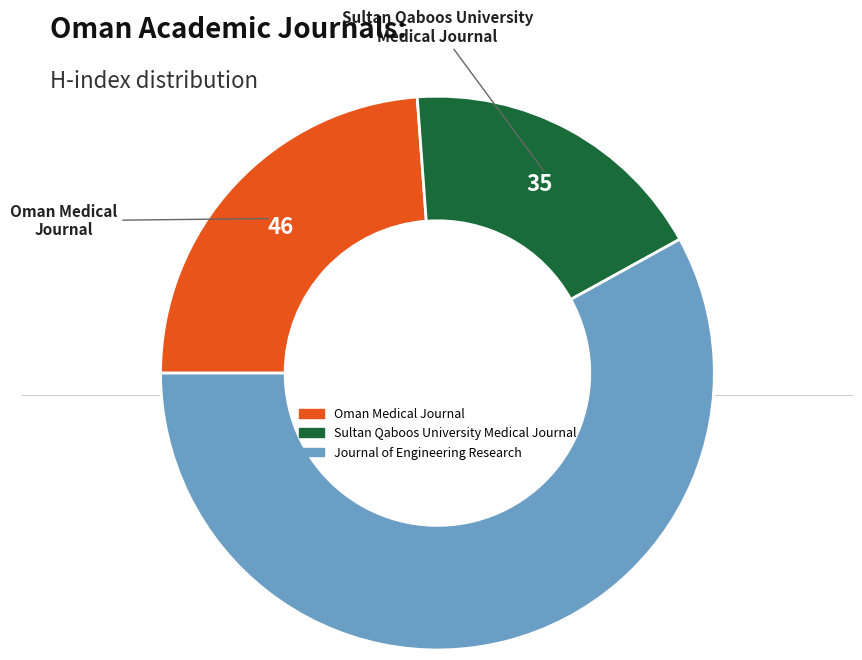

Count the number of slices in the pie.

3